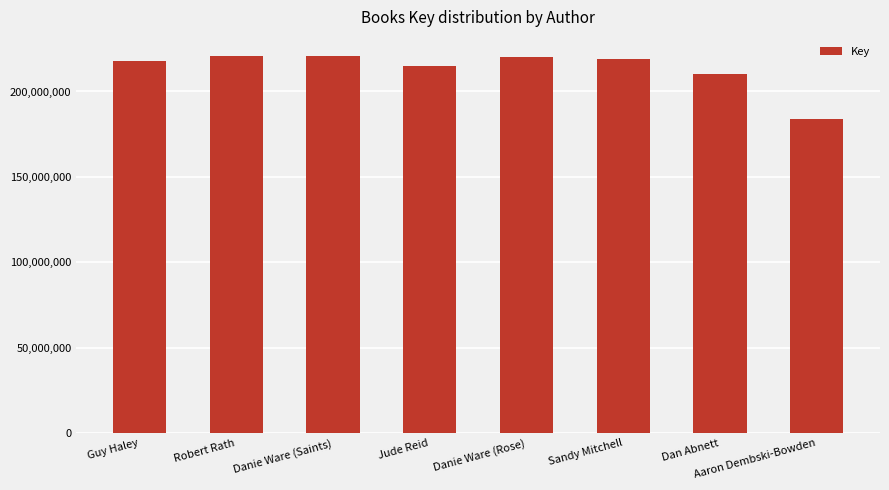

Between Danie Ware (Saints) and Sandy Mitchell, which is larger?

Danie Ware (Saints)